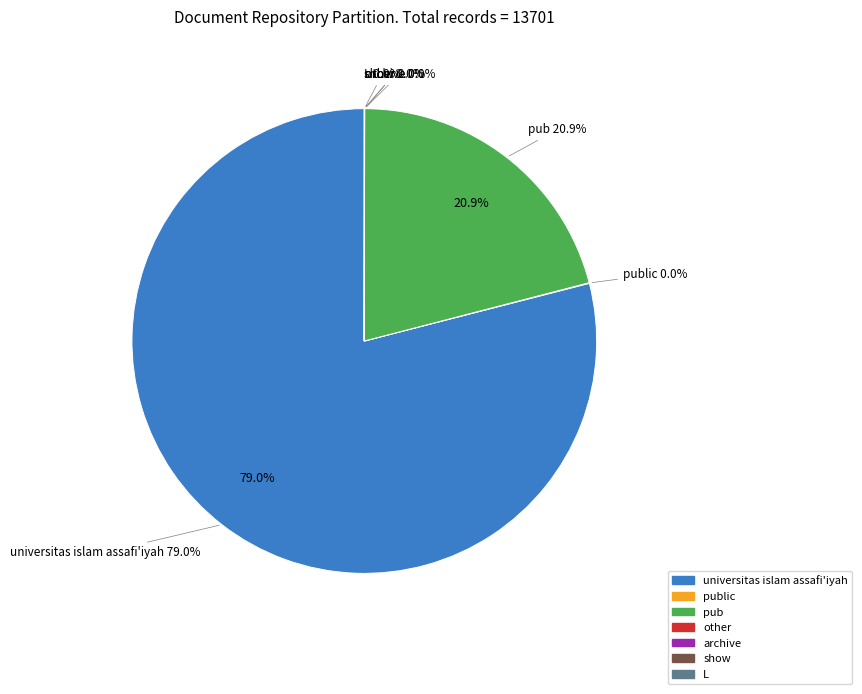

Rank the categories by value from highest to lowest.

universitas islam assafi'iyah, pub, public, other, archive, show, L